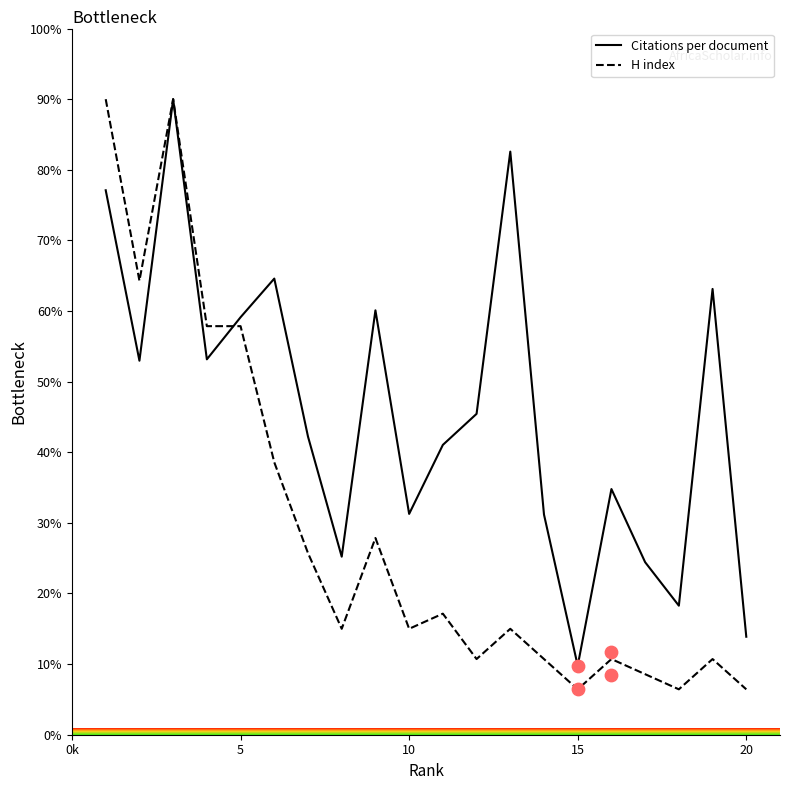

At how many categories does at least one series exceed 71?

3